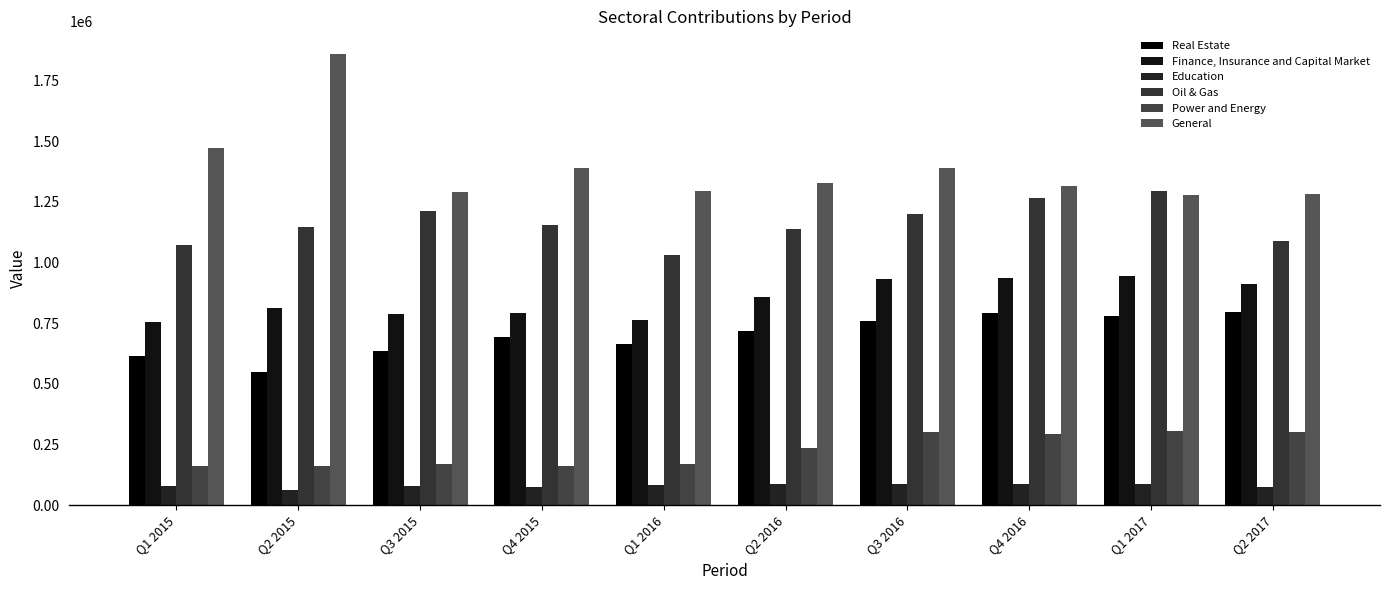

Where is Oil & Gas nearest to the value 1164493?

Q4 2015